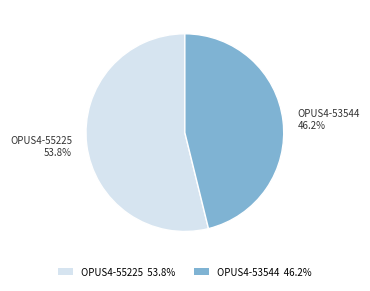

Which category has the smallest portion of the pie?

OPUS4-53544